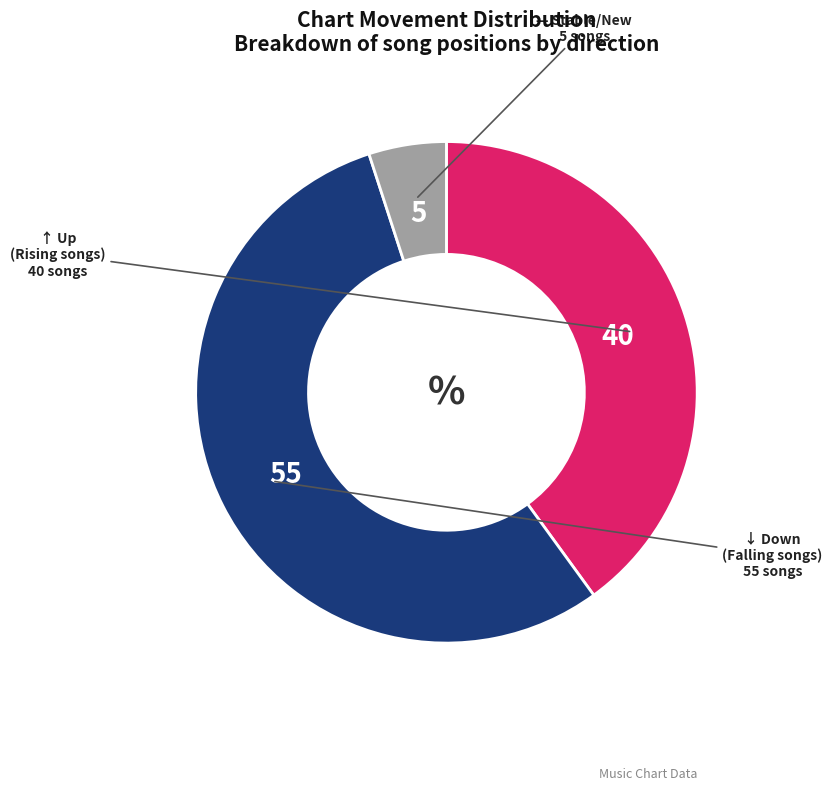

Is there any slice that represents more than half of the pie?

Yes